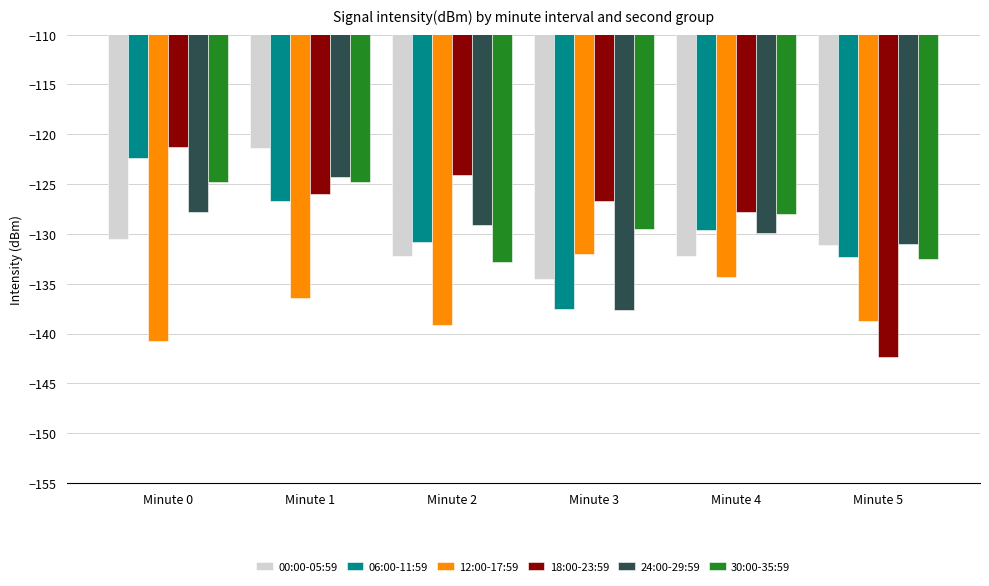

Which series has the largest total across all categories?

18:00-23:59